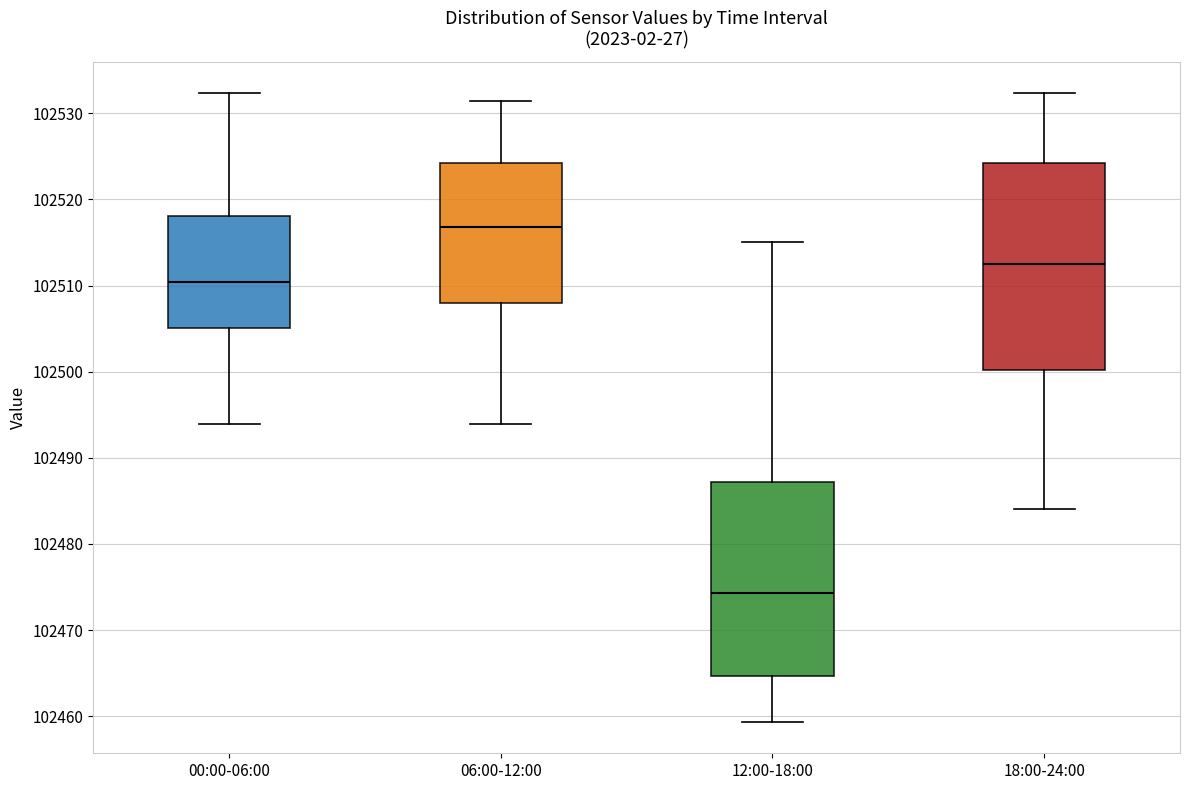

Where is the upper edge of the box for 06:00-12:00 on the y-axis? The values are not printed on the chart, so give them approximately, as read against the axis.

102524